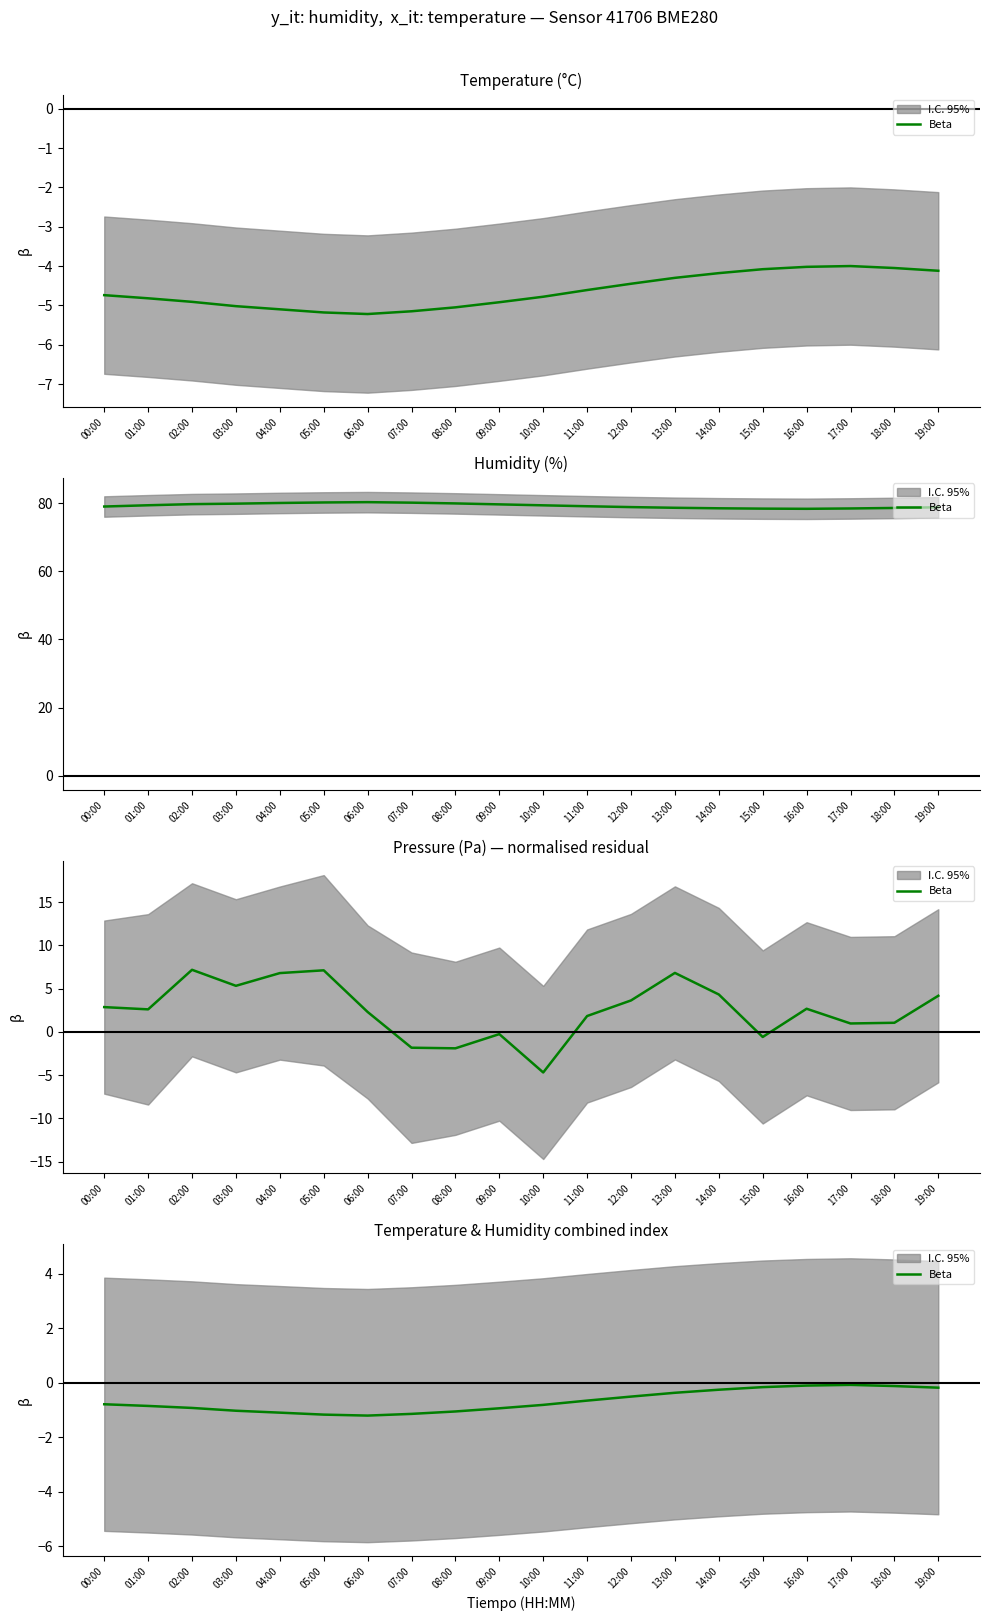

Reading left to right, list all the values displayed in this chart.

-0.8	-0.9	-0.9	-1.0	-1.1	-1.2	-1.2	-1.1	-1.1	-0.9	-0.8	-0.7	-0.5	-0.4	-0.3	-0.2	-0.1	-0.1	-0.1	-0.2